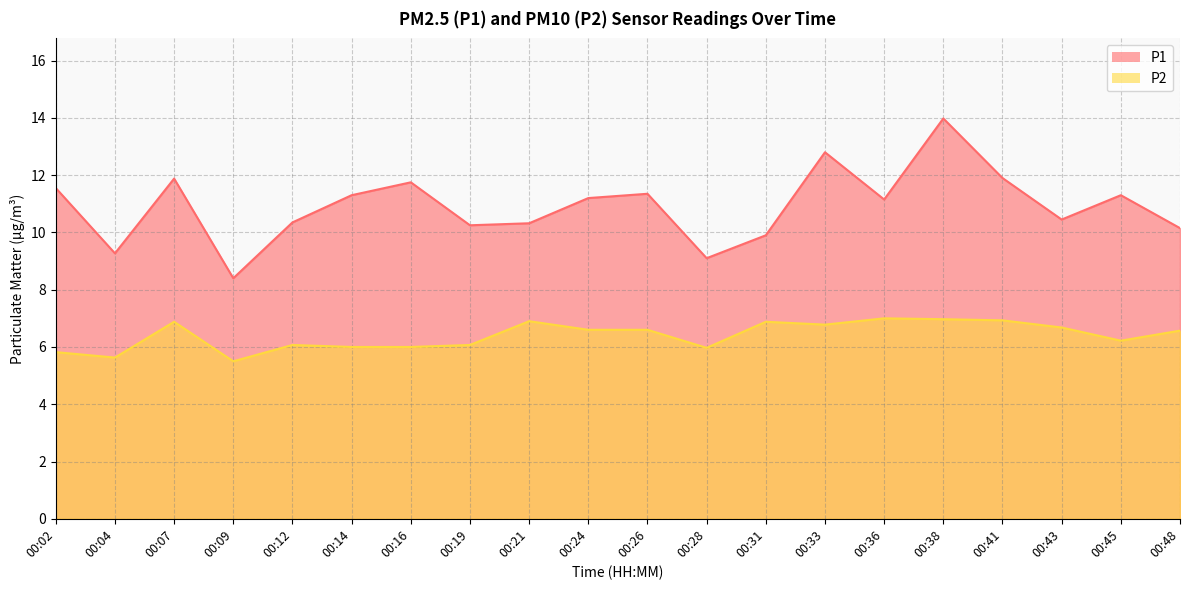

Which has a higher value, 00:21 or 00:04?

00:21